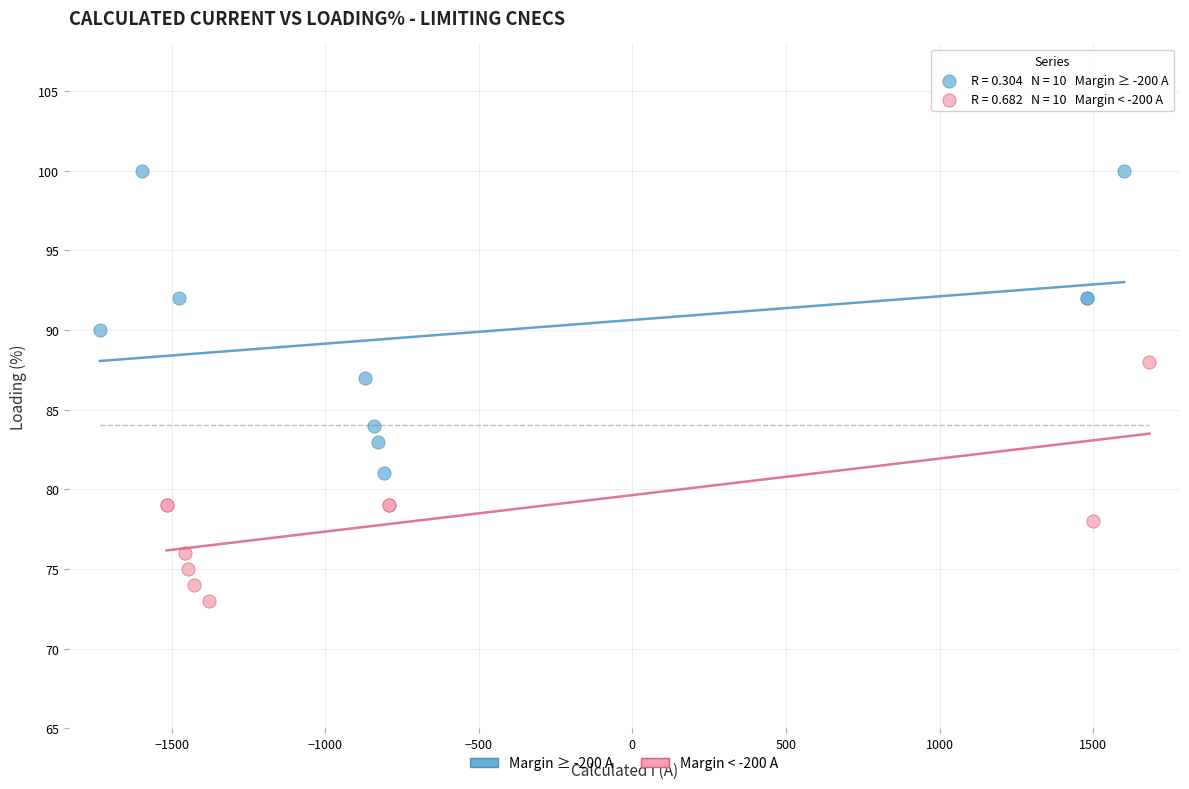

Which series has the widest spread of Y values?

Margin ≥ -200 A